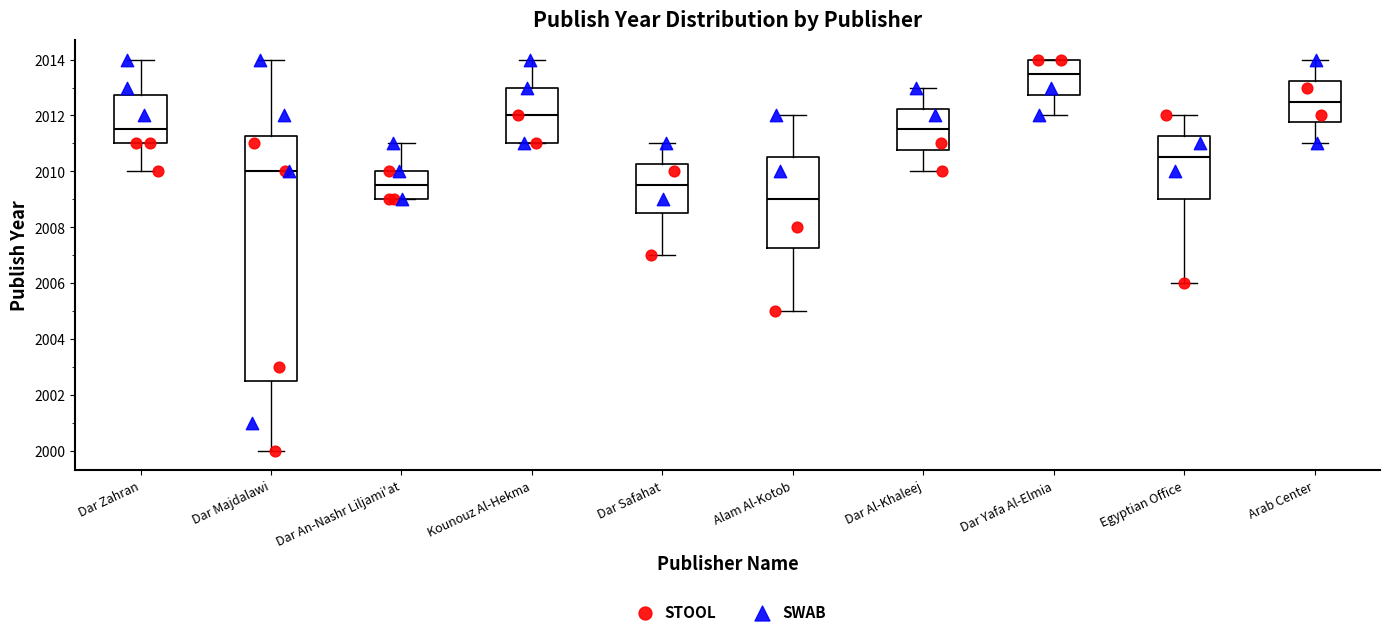

Where does the lower whisker of the box for Dar Safahat end on the y-axis? The values are not printed on the chart, so give them approximately, as read against the axis.

2007.0